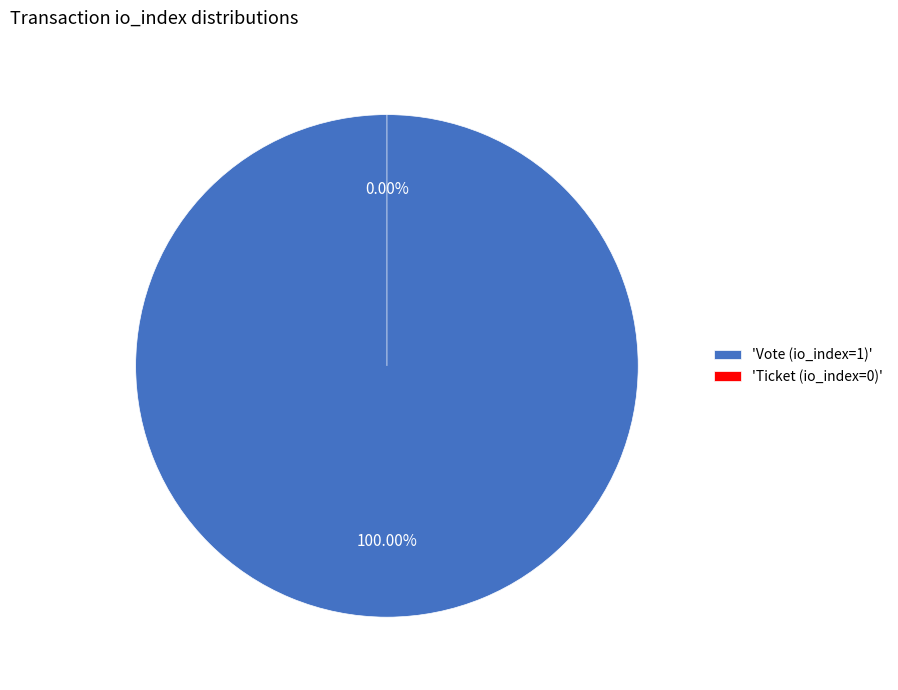

What is the total percentage of Ticket (io_index=0) and Vote (io_index=1)?

100.0%